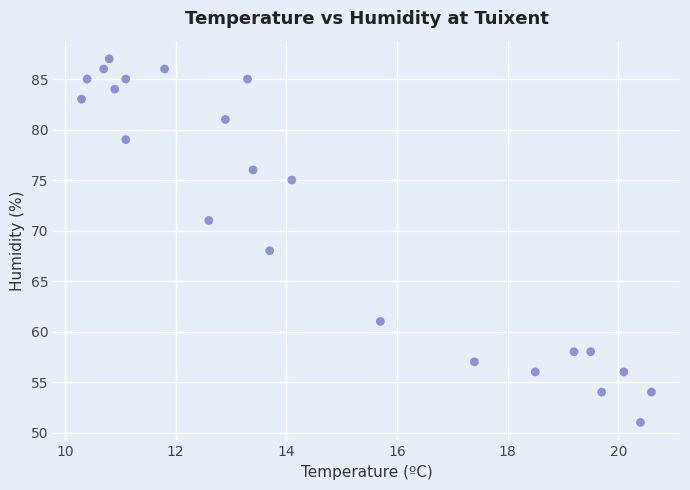

What Y value in the scatter plot is closest to 69?

68